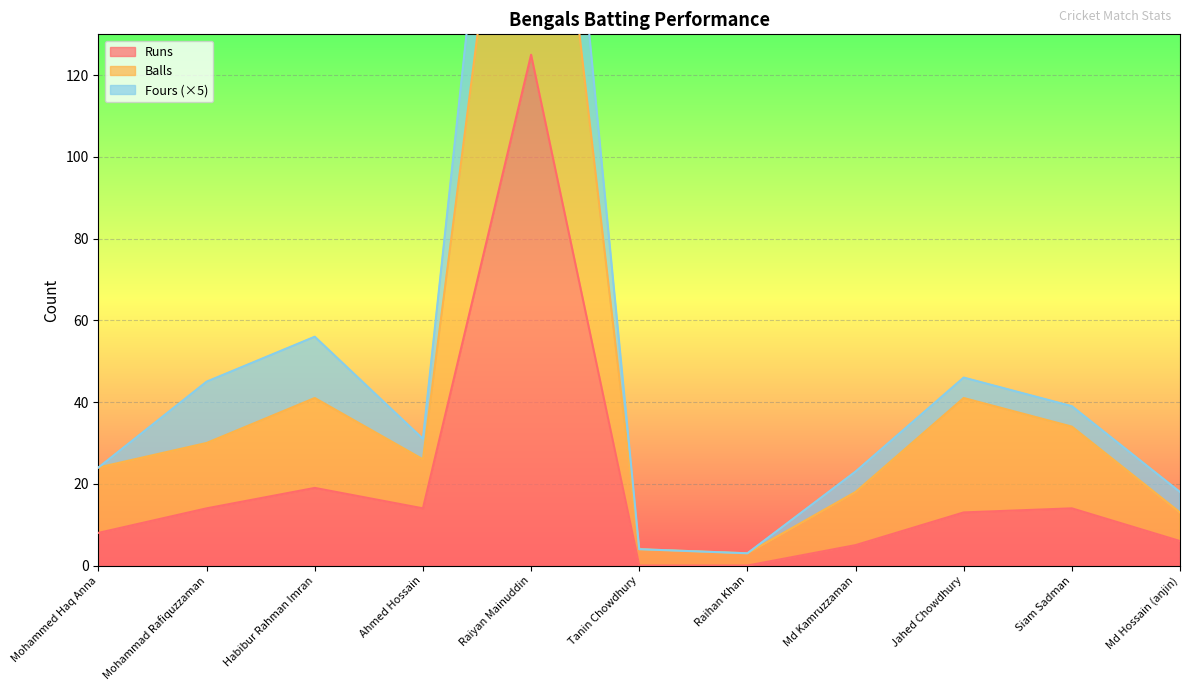

The value of Runs at Md Kamruzzaman is 5. True or false?

True